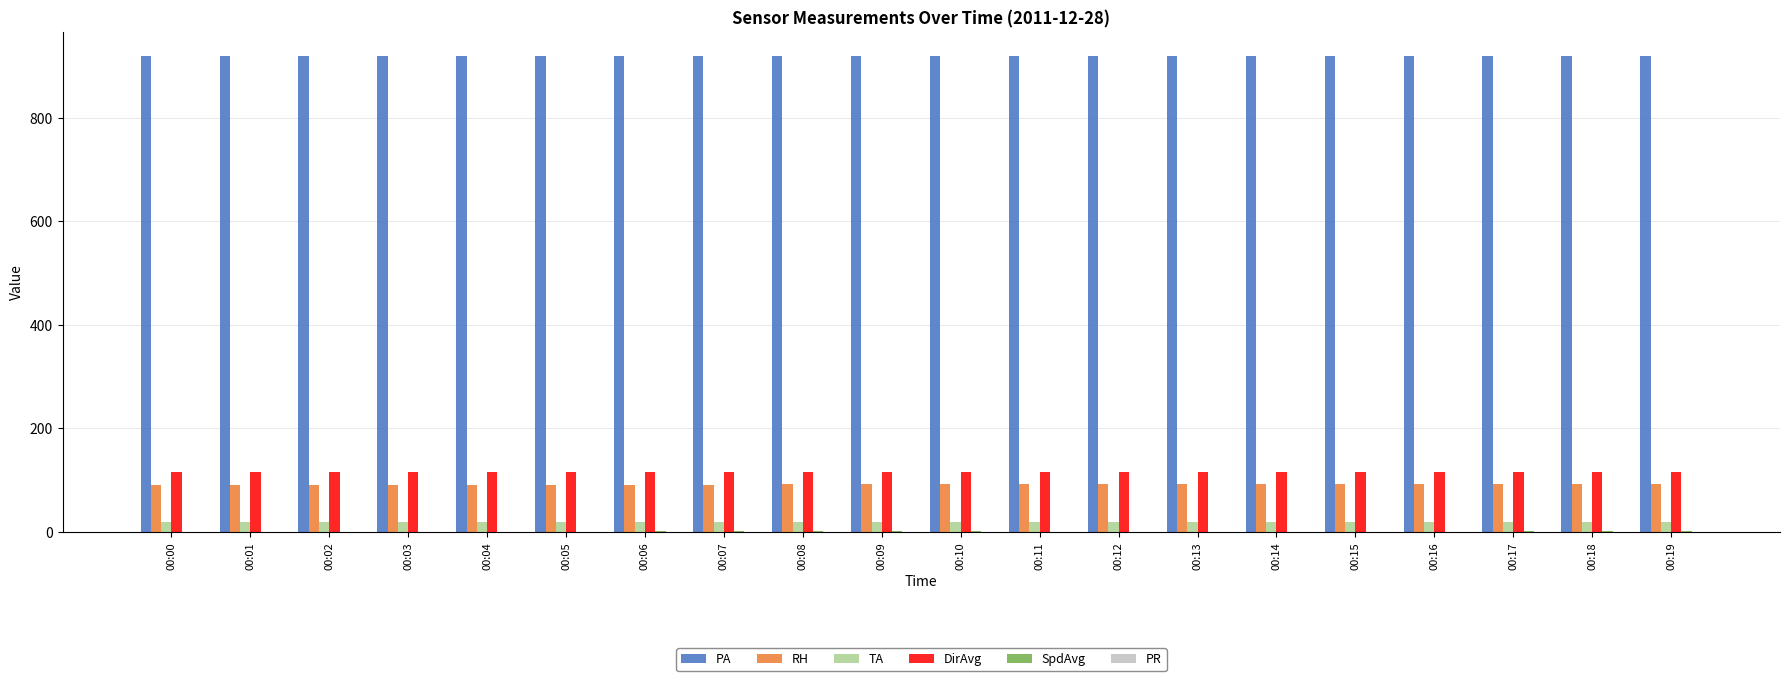

Is the value of RH at 00:02 greater than the value of DirAvg at 00:10?

No